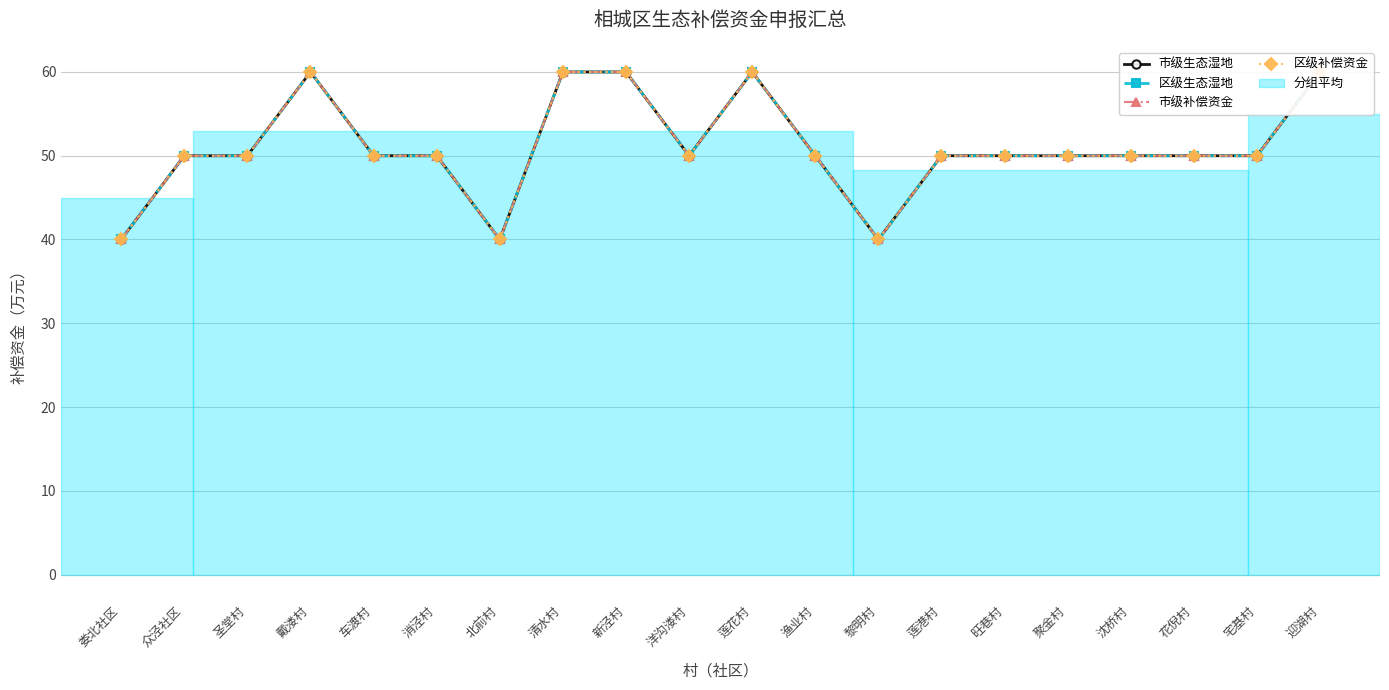

How many interior local valleys does the 区级生态湿地 series have?

3